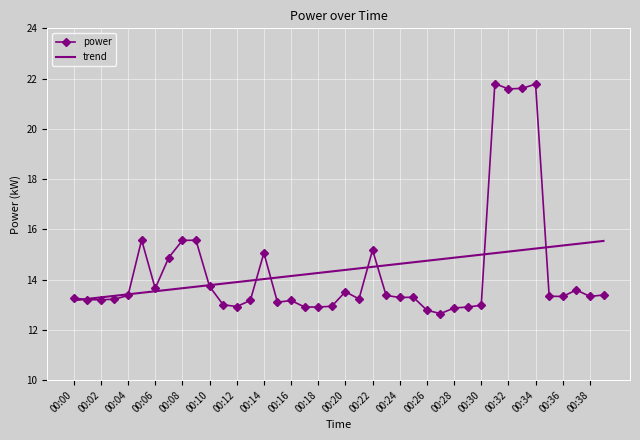

Rank the series by their maximum value, from highest to lowest.

power, trend